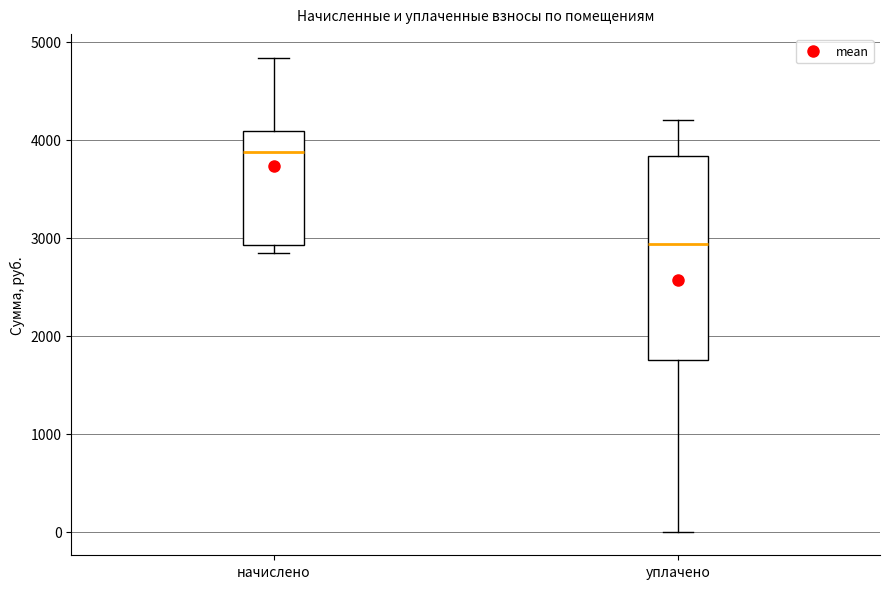

Which box's median line is the lowest?

уплачено